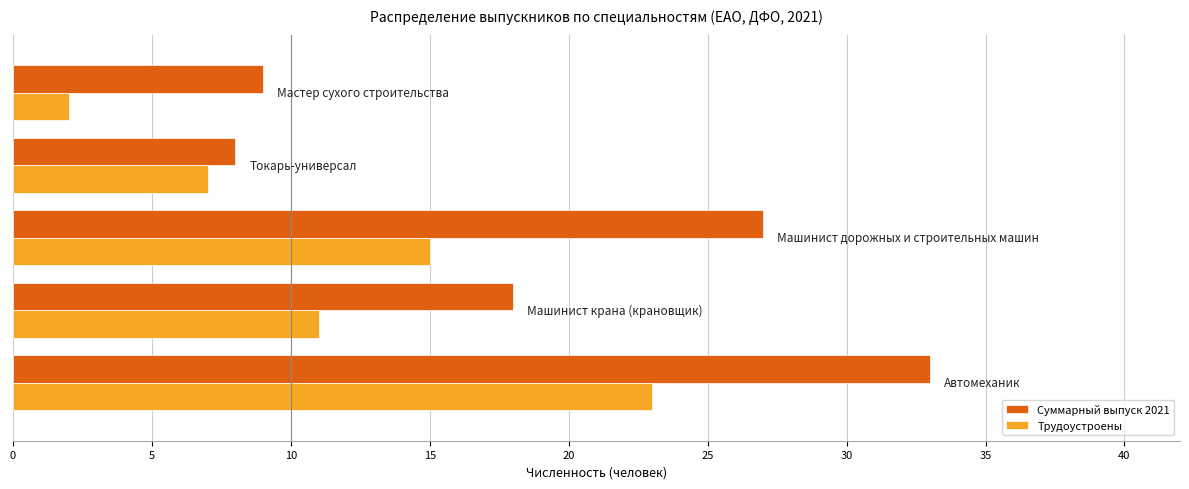

Which series has the largest range (max minus min)?

Суммарный выпуск 2021